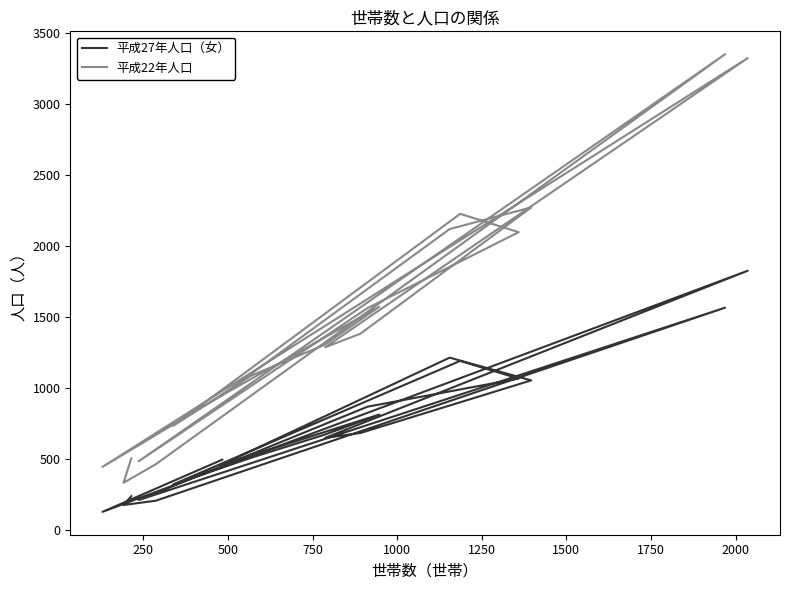

Does the chart display data point markers on the line(s)?

No